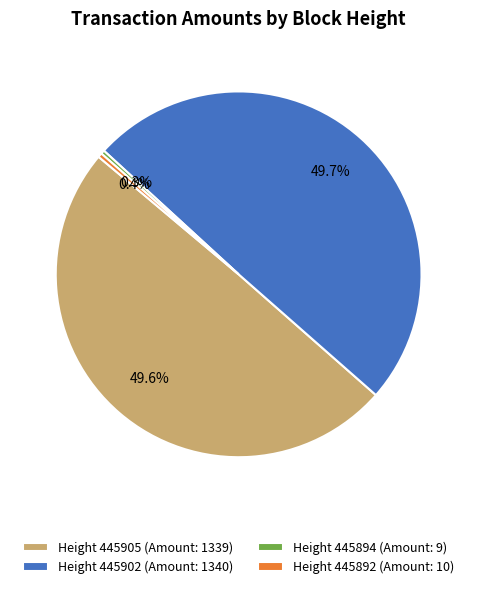

Is there any slice that represents more than half of the pie?

No